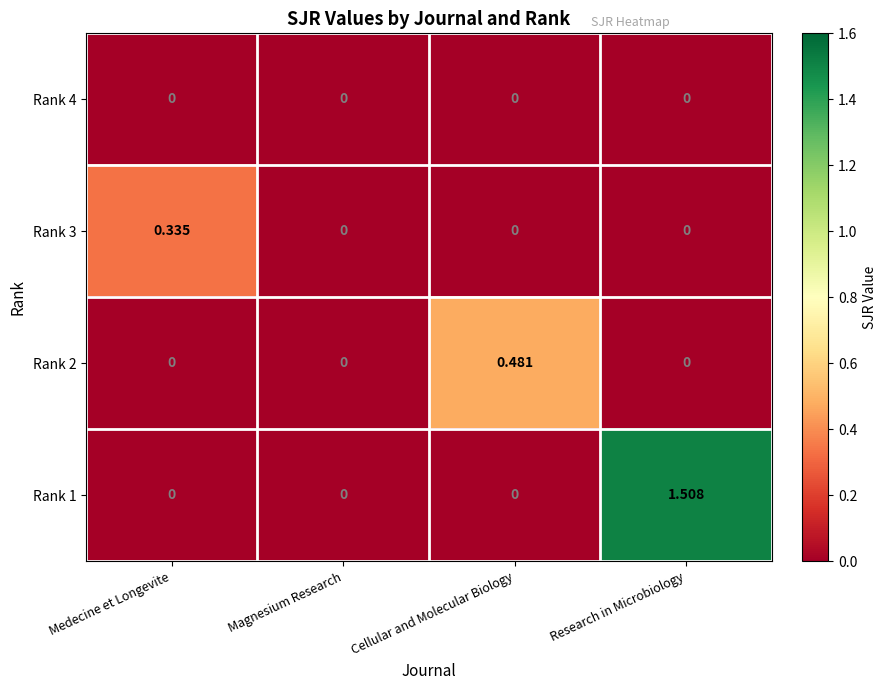

At which category is the sum across all series the highest?

Research in Microbiology